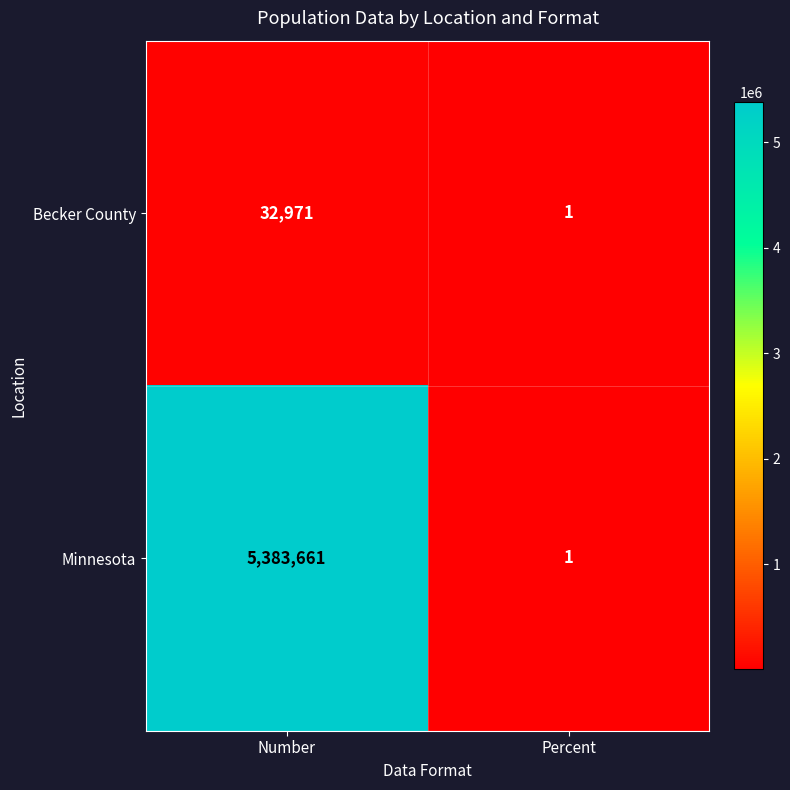

What is the total value across all series at Number?

5416632